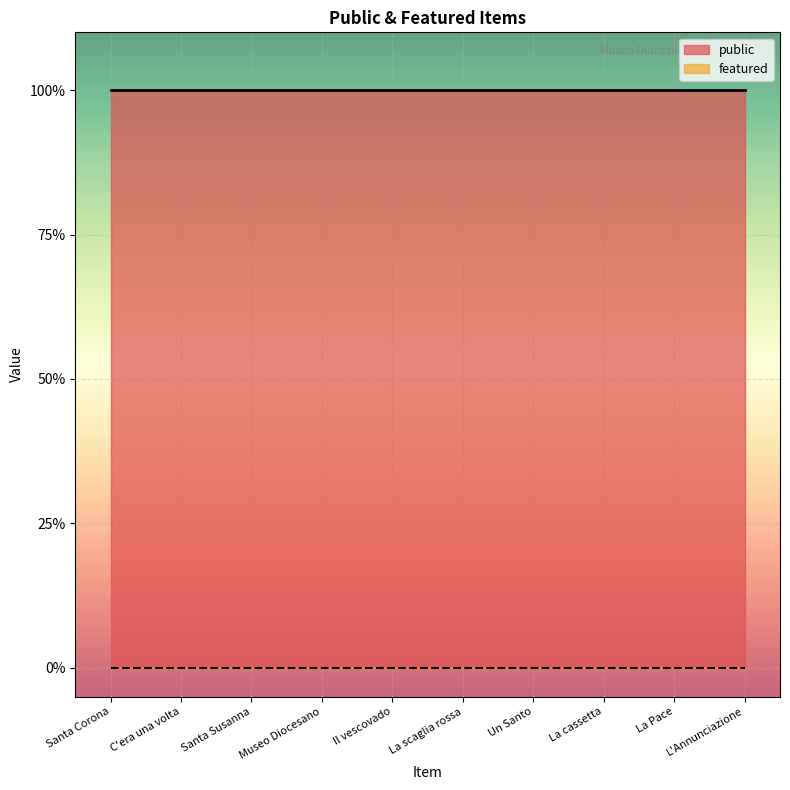

Is the value of featured at Museo Diocesano greater than the value of public at Un Santo?

No